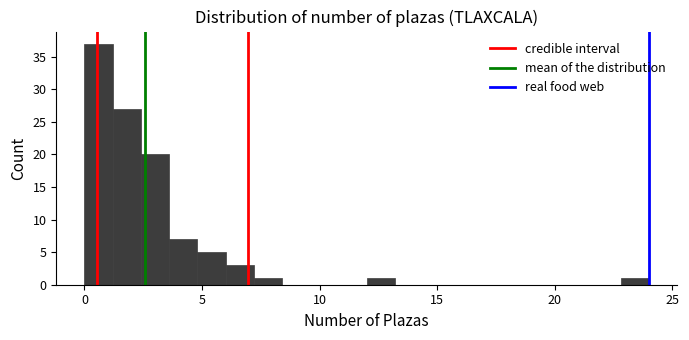

Read against the x-axis, roughly where is the centre of the tallest bar?

0.5